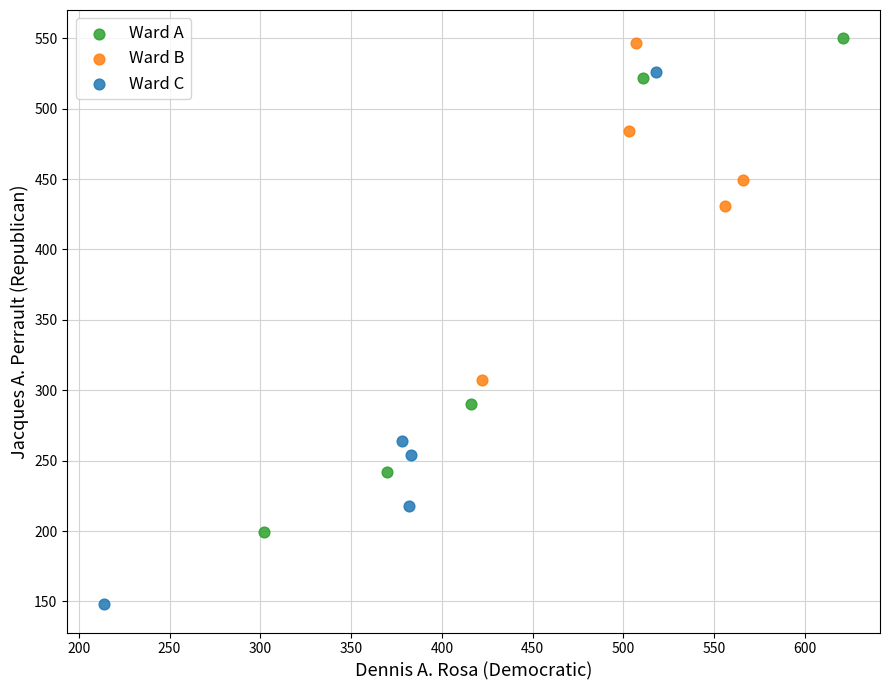

Which series has the widest spread of Y values?

Ward C